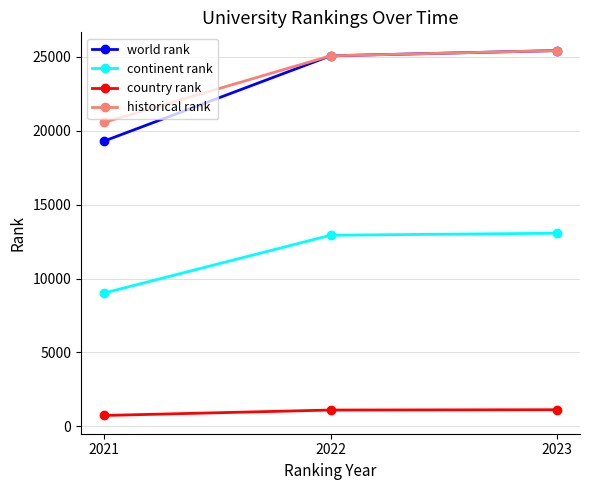

Which series has the widest spread of values?

world rank